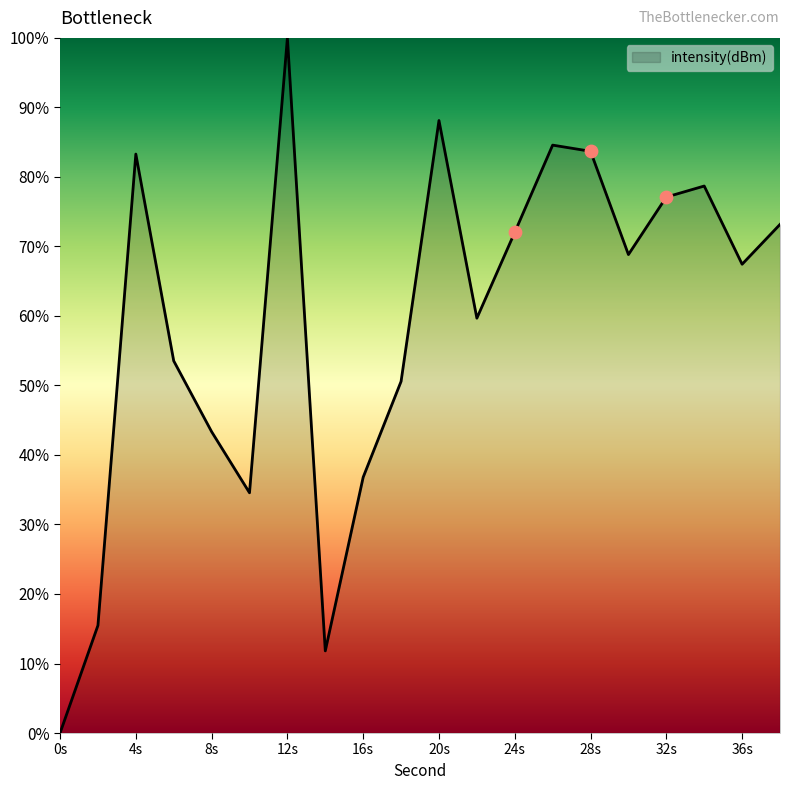

What is the greatest value displayed?

100.0